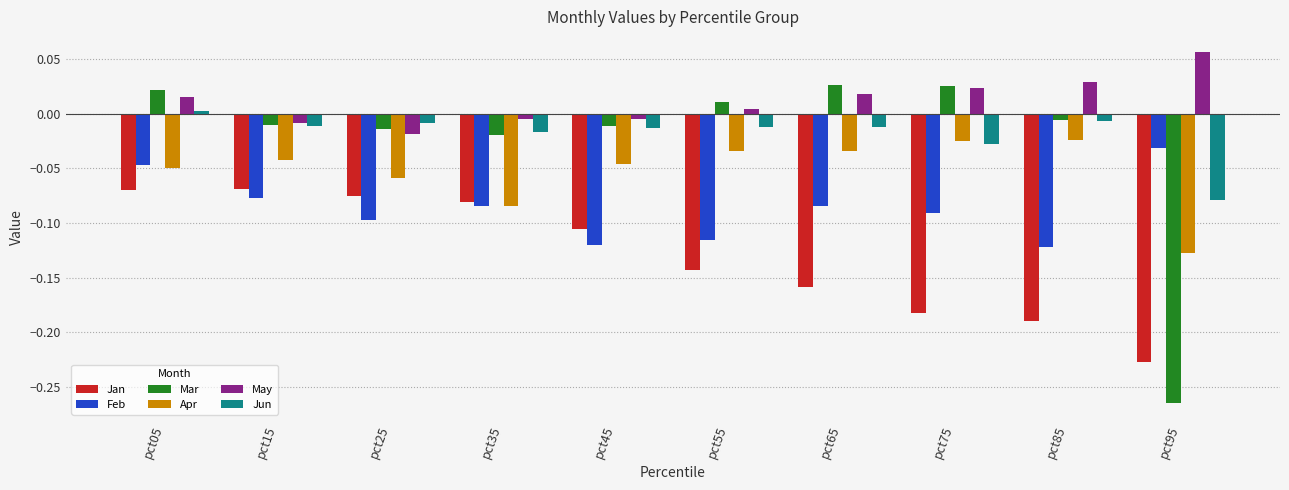

At which category is the sum across all series the highest?

pct05